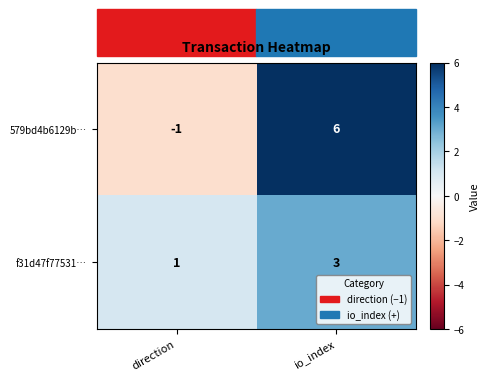

What is the minimum value shown in the chart?

-1